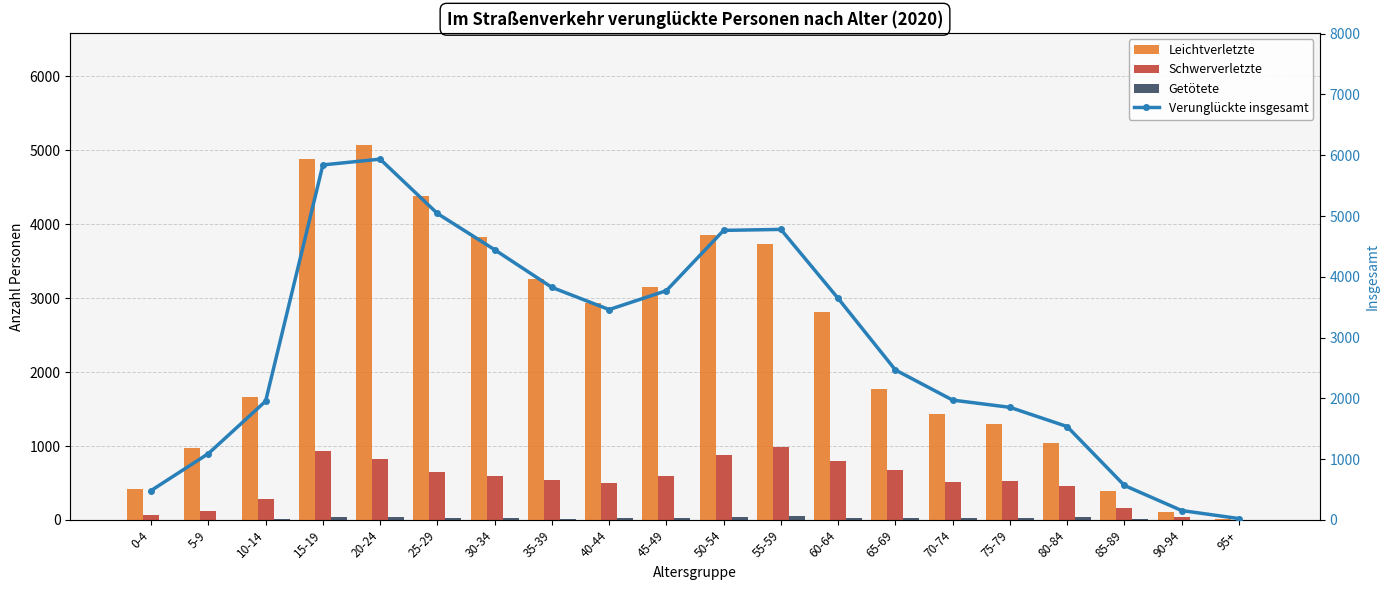

What is the difference between the highest and lowest values at 60-64?

3613